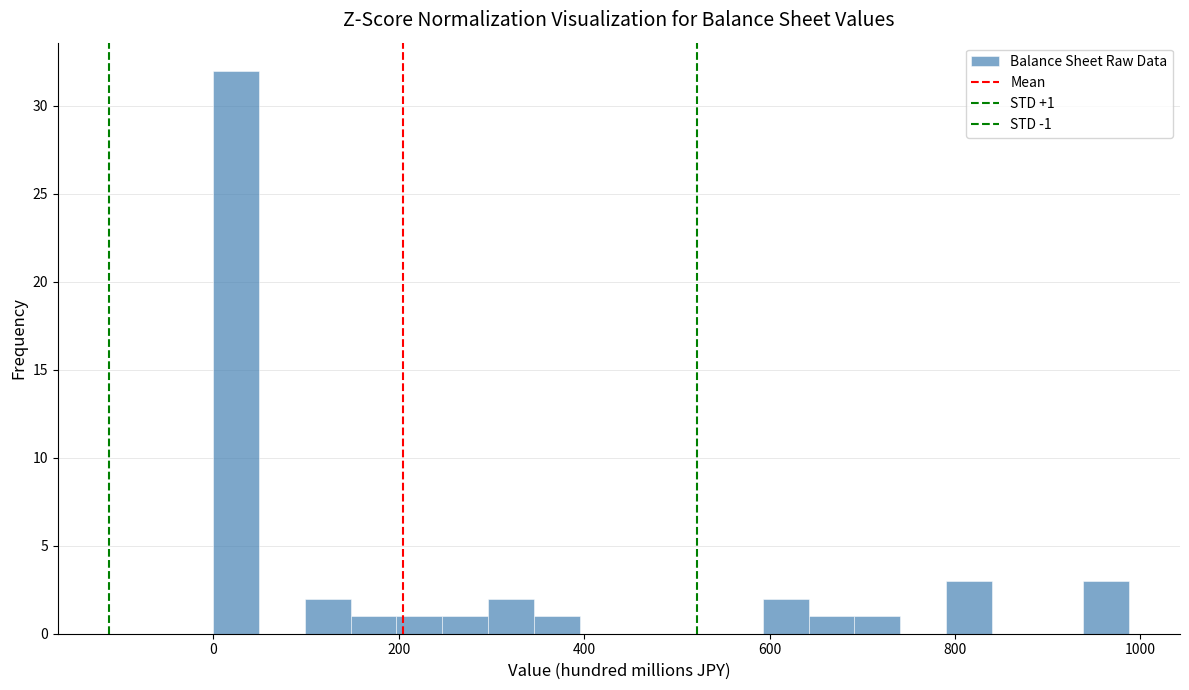

Around what value on the x-axis is the tallest bar? Give the approximate position of its centre, as read against the axis.

20